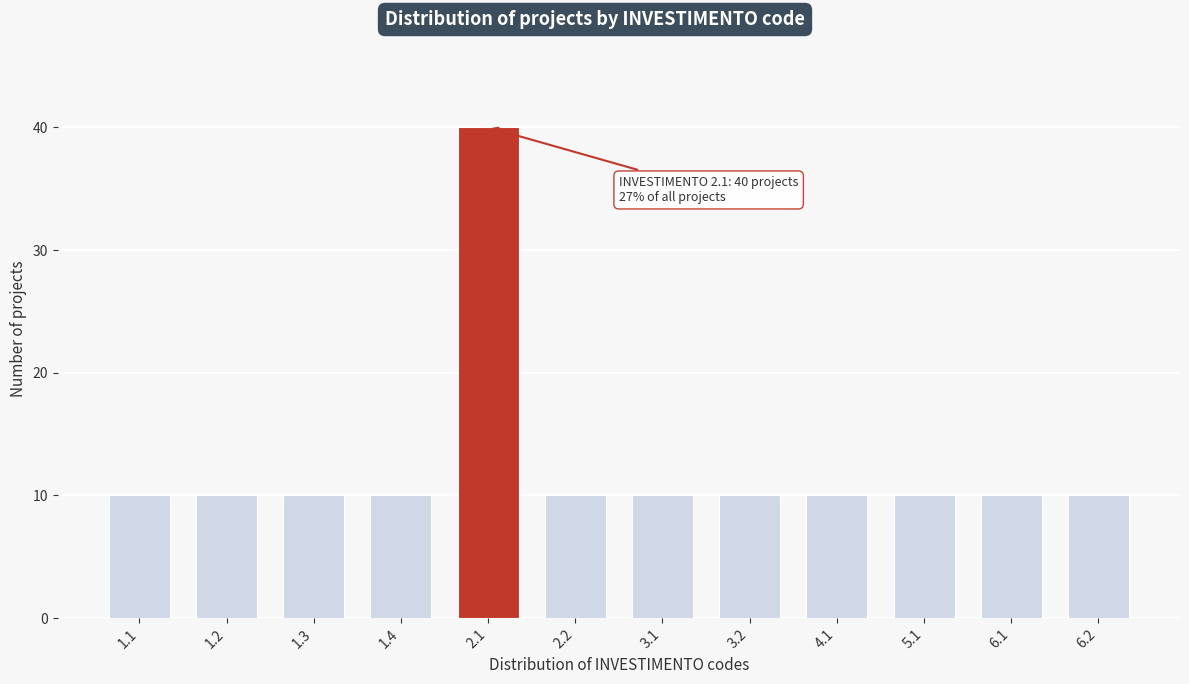

Reading left to right, list all the values displayed in this chart.

10	10	10	10	40	10	10	10	10	10	10	10